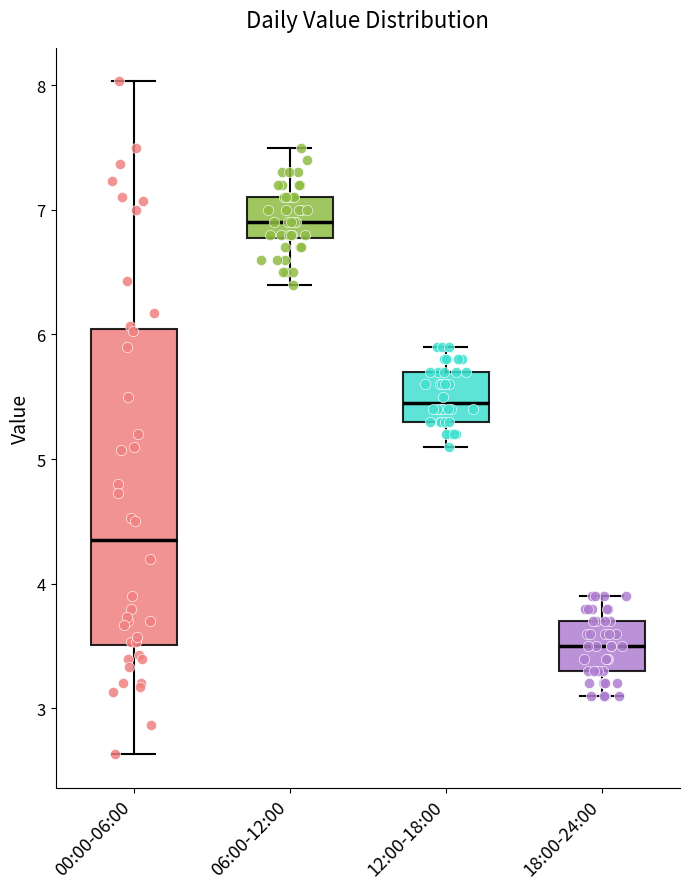

Reading left to right, transcribe this box plot: for each box, give where its median line is, the range the box spans, and where its two whiskers end, as read against the y-axis. The values are not printed on the chart, so give them approximately, as read against the axis.

00:00-06:00: median 4.4, box 3.5 to 6.0, whiskers 2.6 to 8.0
06:00-12:00: median 6.9, box 6.8 to 7.1, whiskers 6.4 to 7.5
12:00-18:00: median 5.5, box 5.3 to 5.7, whiskers 5.1 to 5.9
18:00-24:00: median 3.5, box 3.3 to 3.7, whiskers 3.1 to 3.9